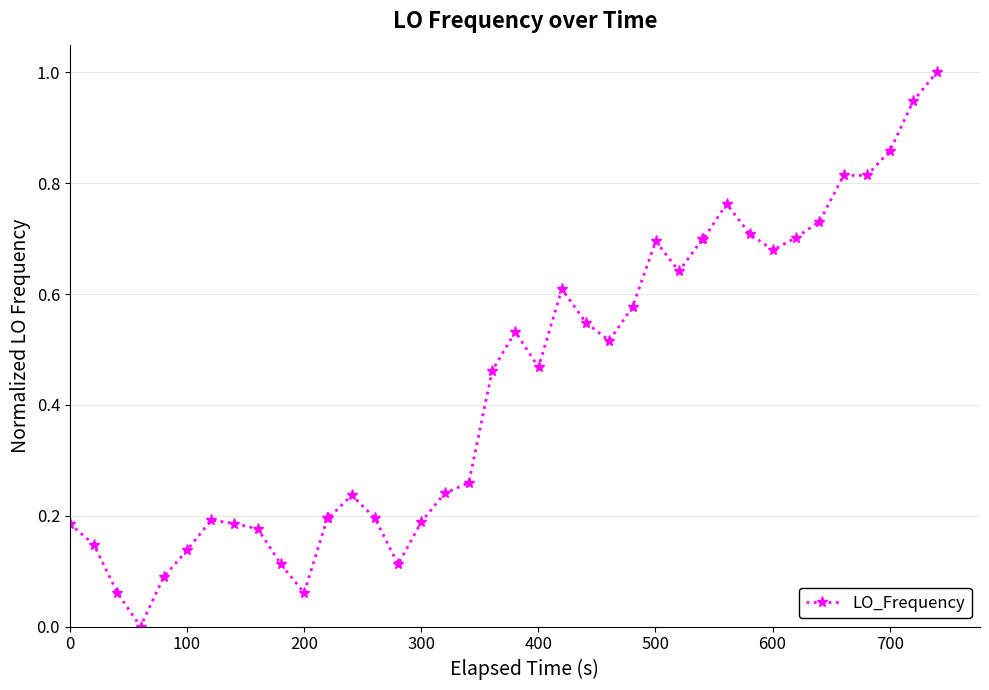

What is the greatest value displayed?

1.0